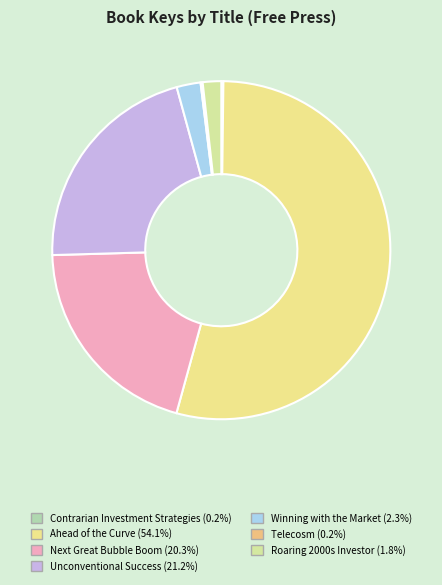

Which category has the smallest portion of the pie?

Telecosm